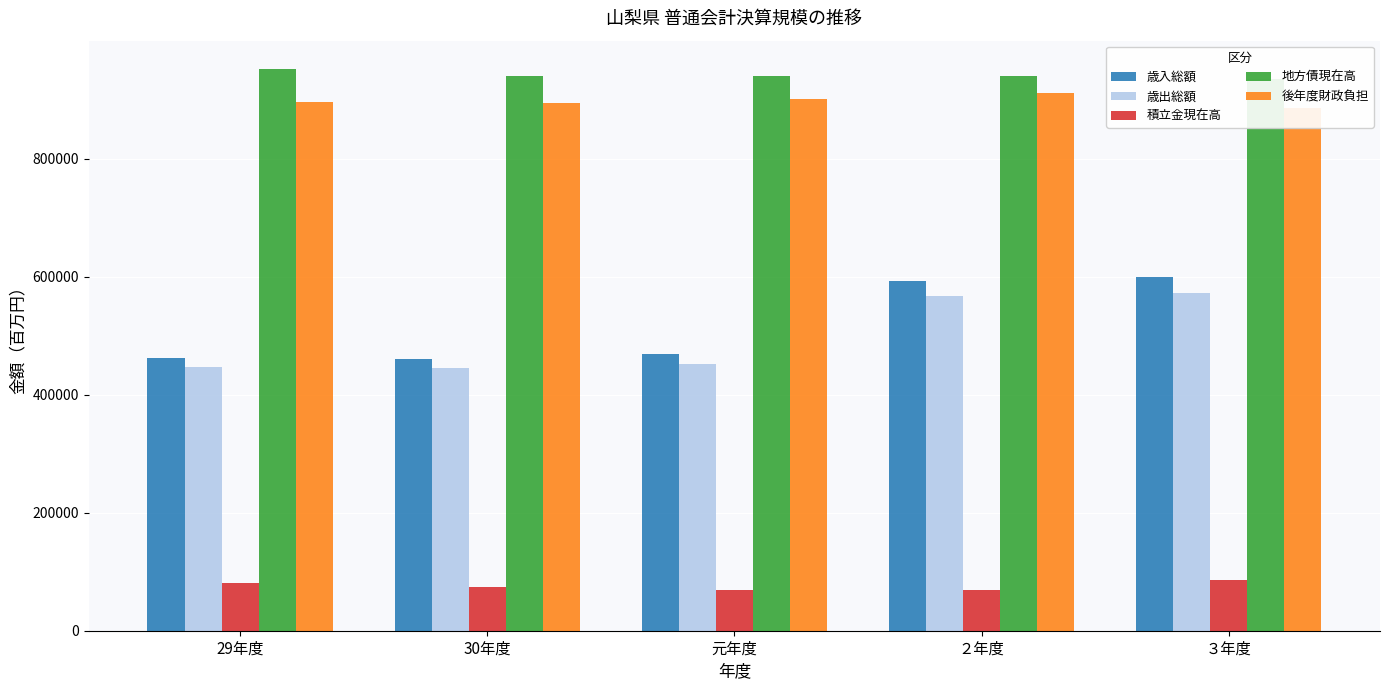

Reading left to right, list all the values displayed in this chart.

歳入総額: 29年度=462932	30年度=459856	元年度=468395	２年度=592744	３年度=600046
歳出総額: 29年度=446067	30年度=445137	元年度=451981	２年度=566717	３年度=571834
積立金現在高: 29年度=81009	30年度=74465	元年度=68737	２年度=68429	３年度=86353
地方債現在高: 29年度=952296	30年度=939624	元年度=939828	２年度=940464	３年度=935155
後年度財政負担: 29年度=896318	30年度=894529	元年度=901225	２年度=911868	３年度=886085